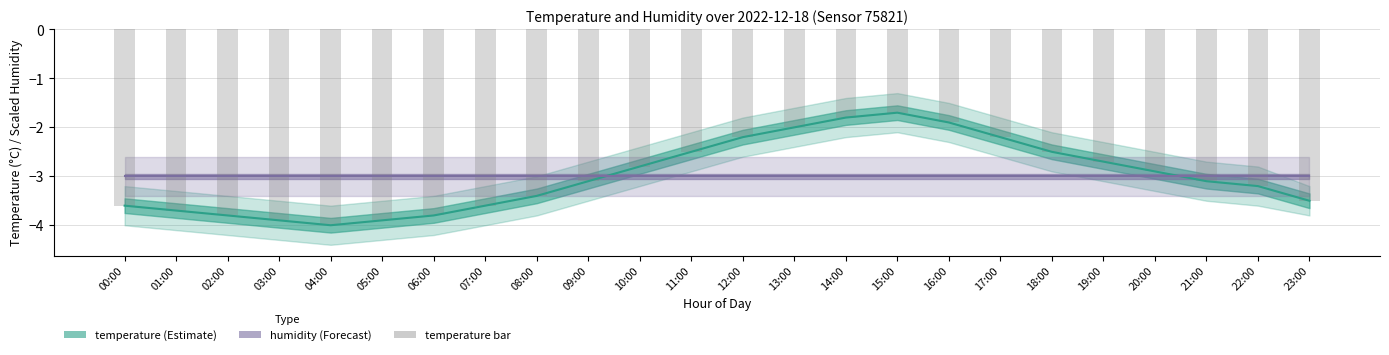

Rank the series by their maximum value, from highest to lowest.

temperature, temperature bar, humidity